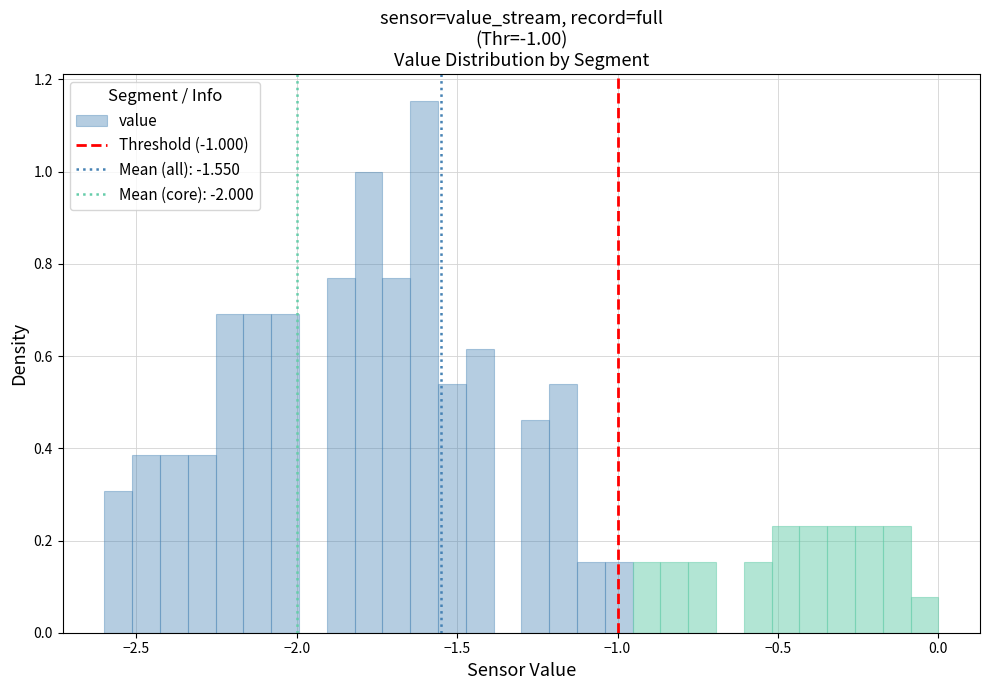

Around what value on the x-axis is the tallest bar? Give the approximate position of its centre, as read against the axis.

-1.60